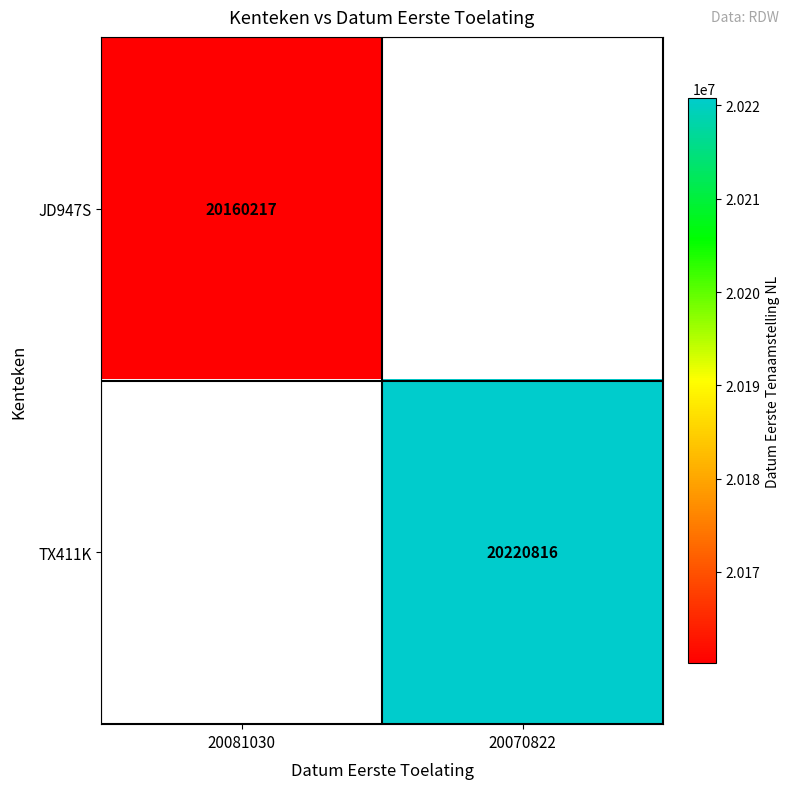

Is it true that JD947S equals 11541115 at 20081030?

False